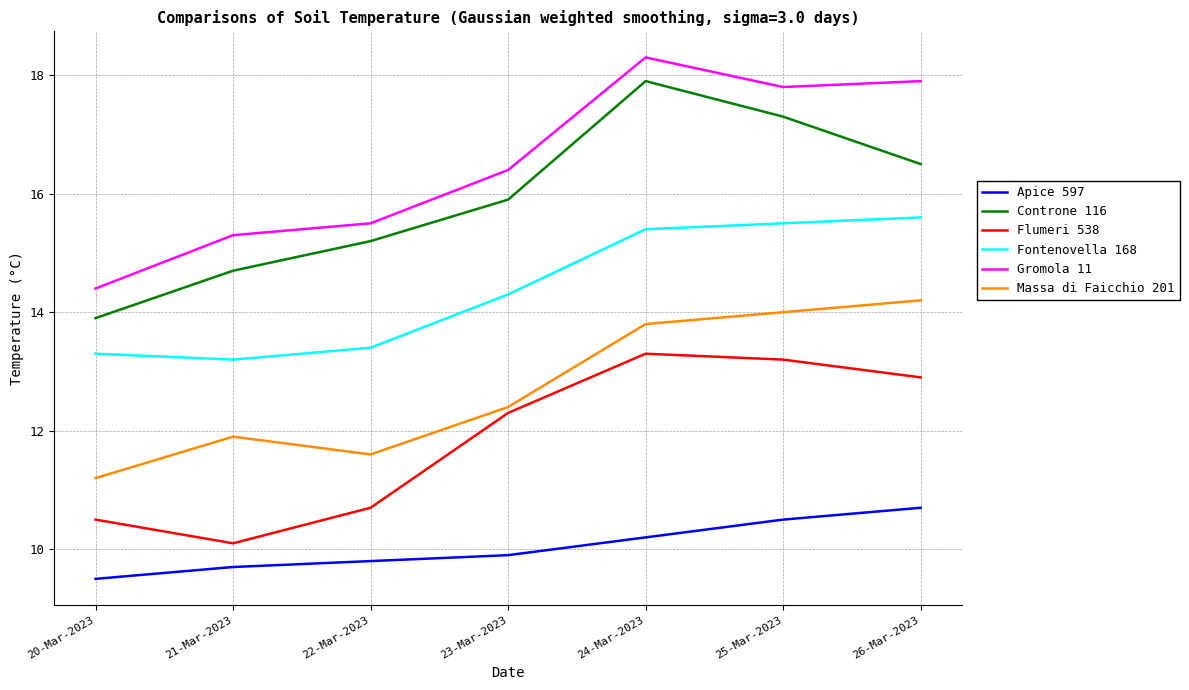

Which category has the lowest value in the Apice 597 series?

20-Mar-2023